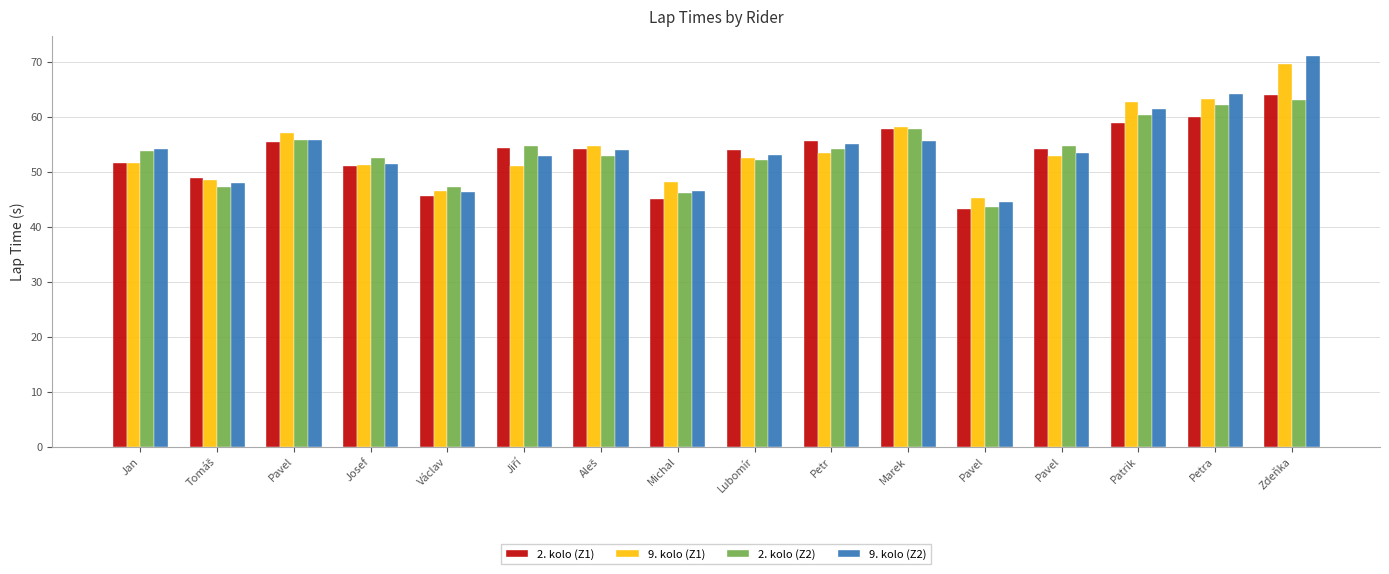

At which label is 2. kolo (Z1) closest to 53?

Lubomír